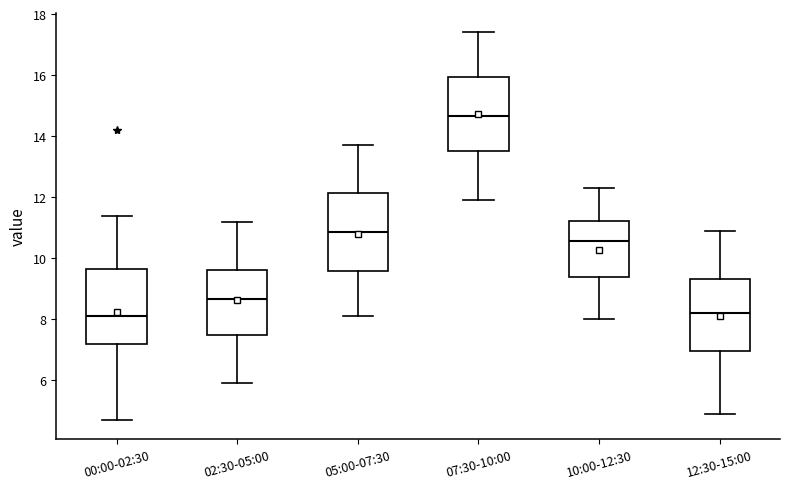

Reading left to right, read every box against the y-axis: the position of its median line, the range the box covers, and the ends of its whiskers. The values are not printed on the chart, so give them approximately, as read against the axis.

00:00-02:30: median 8.2, box 7.2 to 9.6, whiskers 4.8 to 11.4
02:30-05:00: median 8.6, box 7.4 to 9.6, whiskers 6.0 to 11.2
05:00-07:30: median 10.8, box 9.6 to 12.2, whiskers 8.2 to 13.8
07:30-10:00: median 14.6, box 13.6 to 16.0, whiskers 12.0 to 17.4
10:00-12:30: median 10.6, box 9.4 to 11.2, whiskers 8.0 to 12.4
12:30-15:00: median 8.2, box 7.0 to 9.4, whiskers 5.0 to 11.0